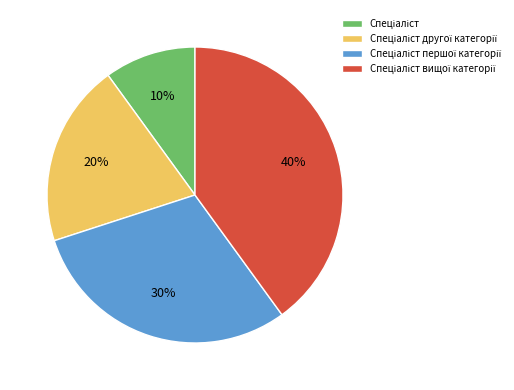

Does any single category account for the majority?

No